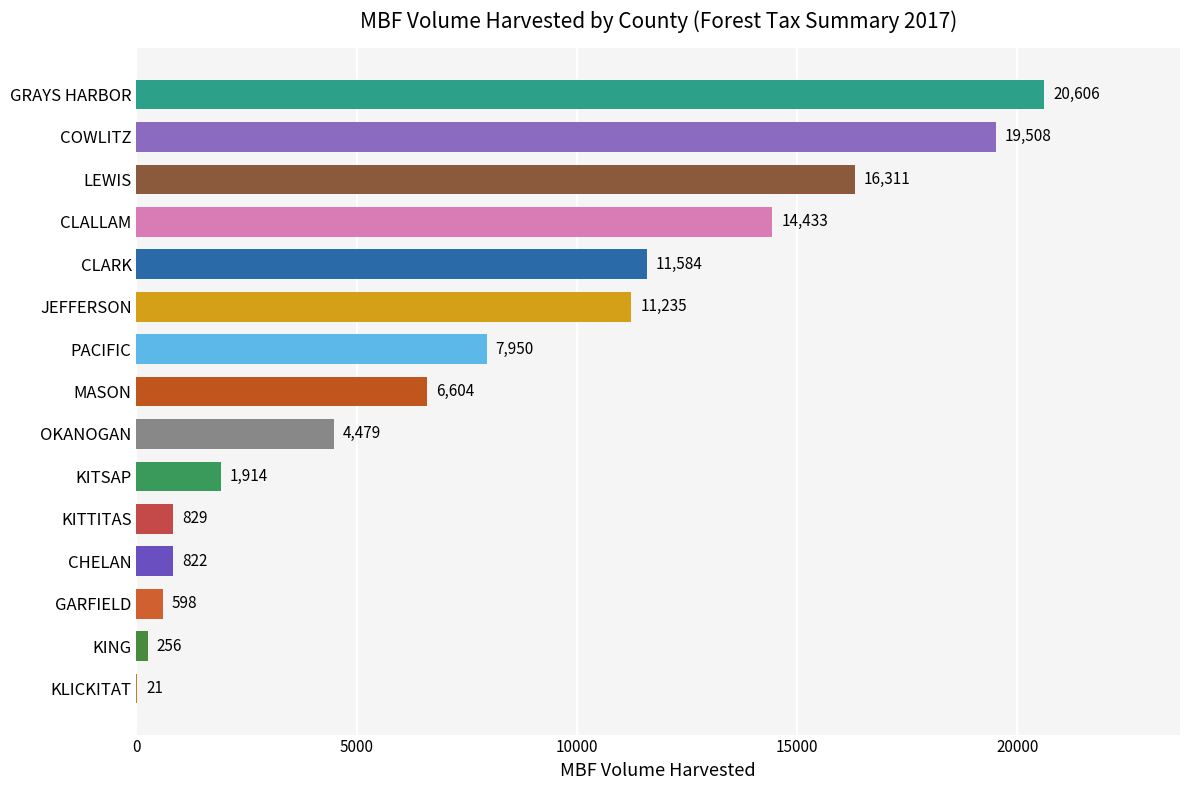

Reading top to bottom, what are all the values shown in this chart?

GRAYS HARBOR=20606	COWLITZ=19508	LEWIS=16311	CLALLAM=14433	CLARK=11584	JEFFERSON=11235	PACIFIC=7950	MASON=6604	OKANOGAN=4479	KITSAP=1914	KITTITAS=829	CHELAN=822	GARFIELD=598	KING=256	KLICKITAT=21